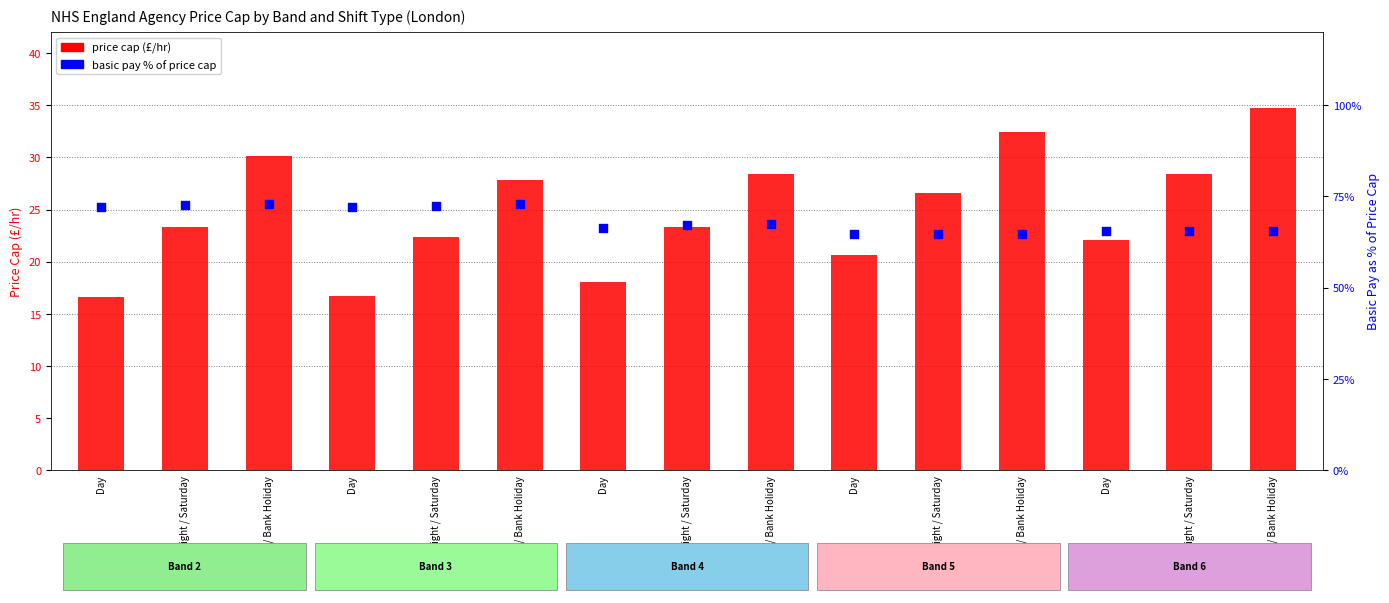

Which series reaches the minimum Y coordinate?

price cap (£/hr)